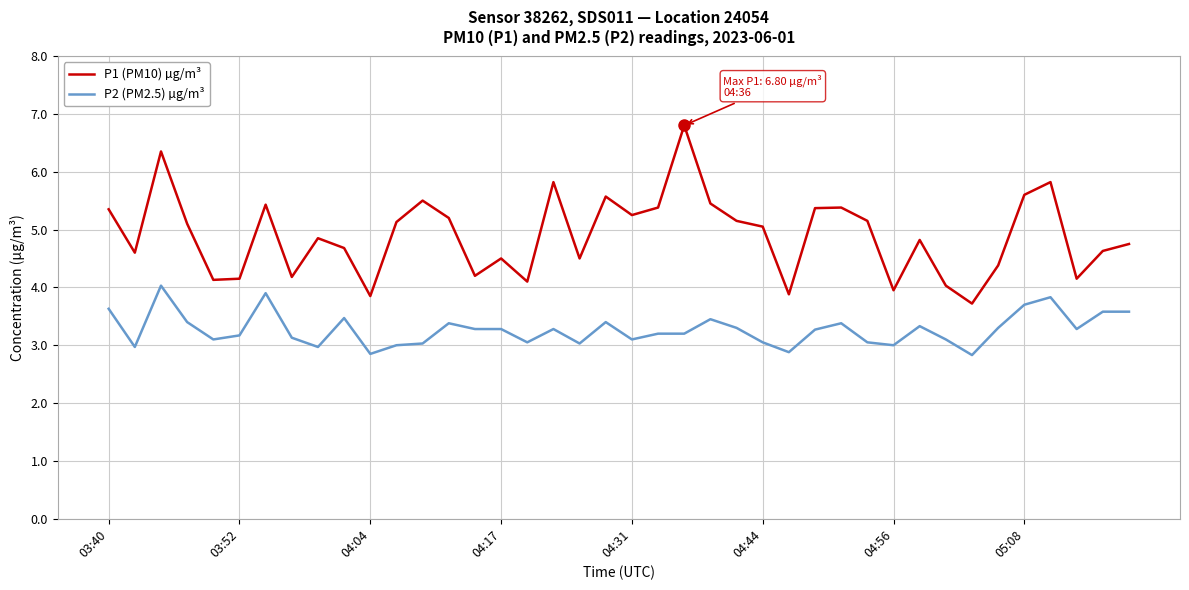

What is the sum of all P1 (PM10) µg/m³ values?

195.9